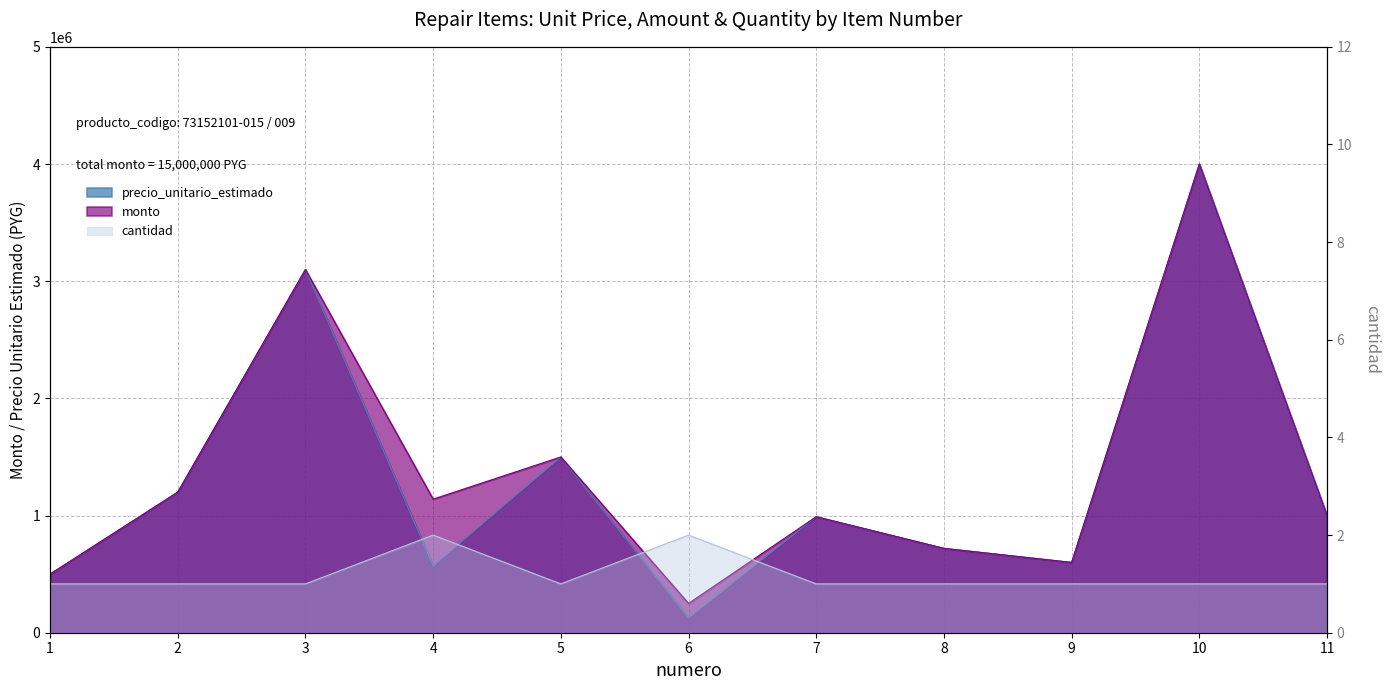

What is the sum of the monto values at 11 and 7?

1990000